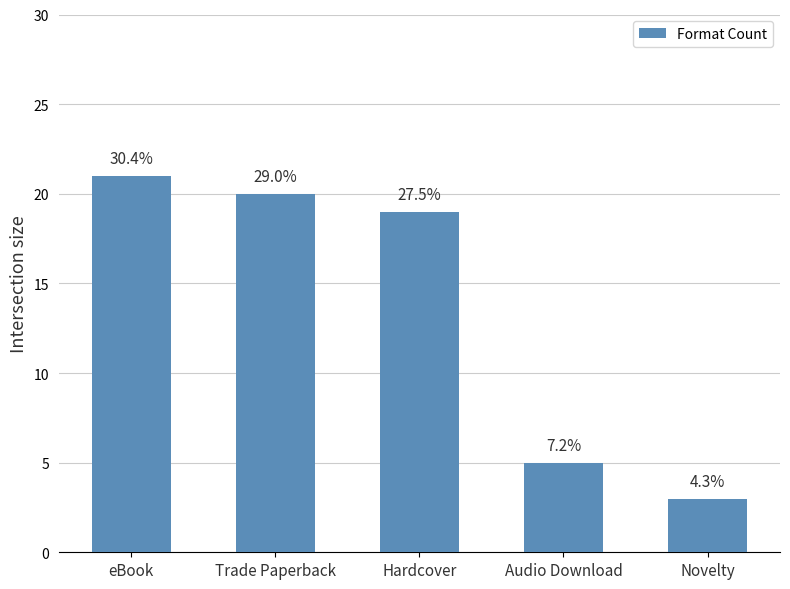

Reading right to left, transcribe all the data shown in this chart.

Novelty=3	Audio Download=5	Hardcover=19	Trade Paperback=20	eBook=21